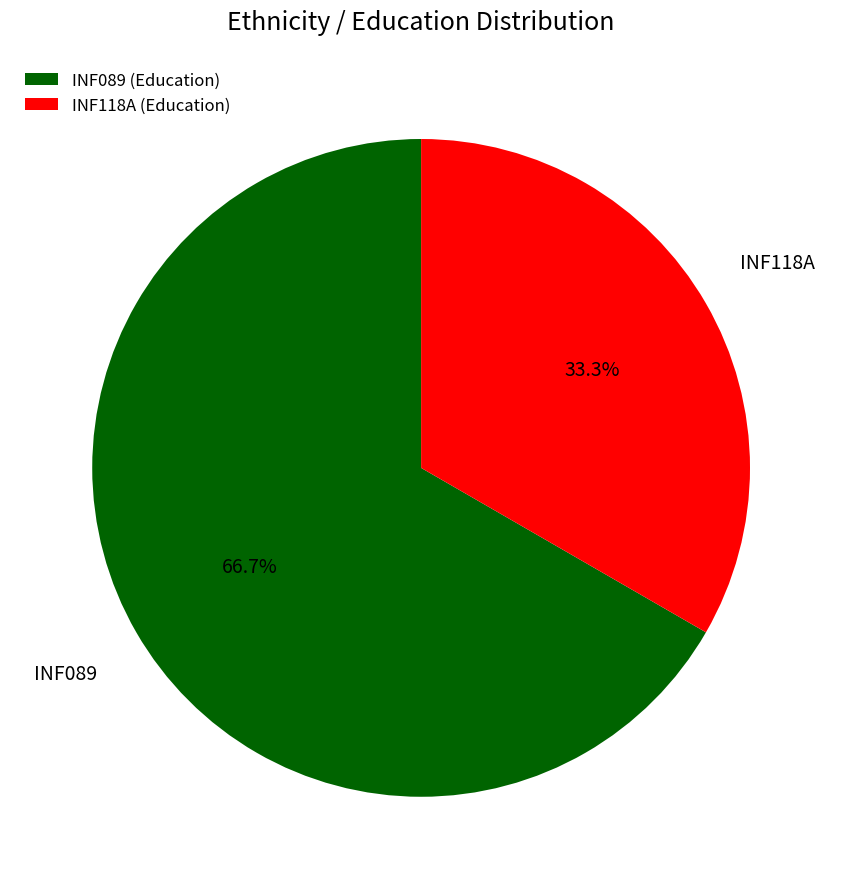

To the nearest percent, what is the average slice percentage?

50%